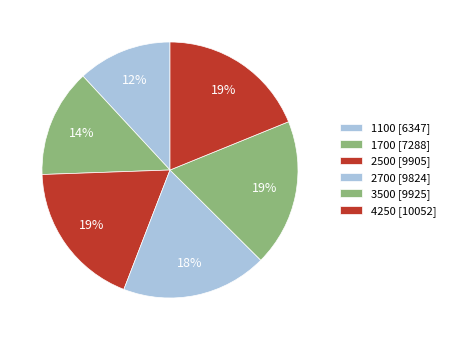

To the nearest percent, what percentage of the pie is 1700?

14%